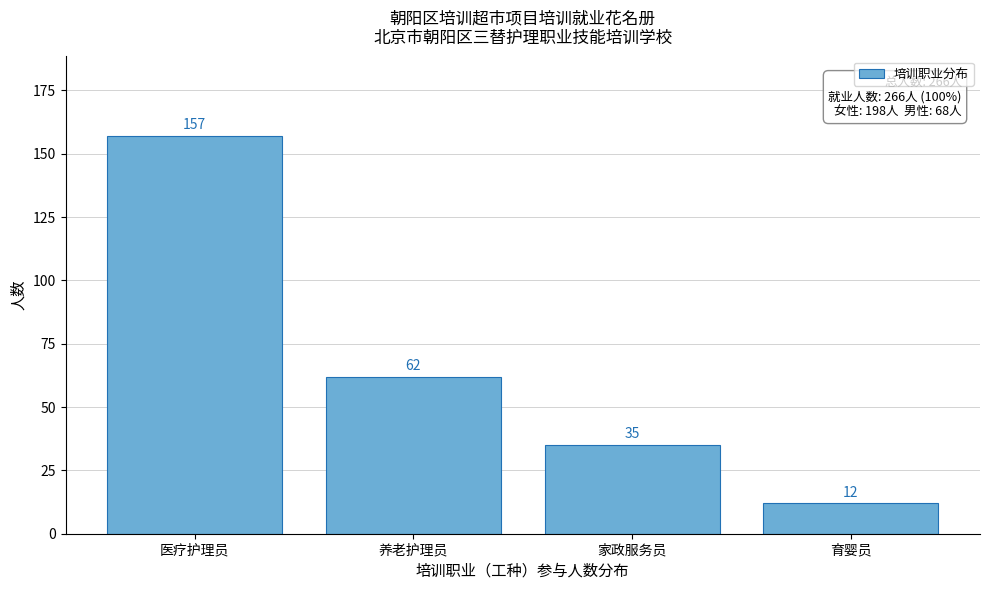

Reading left to right, transcribe all the data shown in this chart.

157	62	35	12